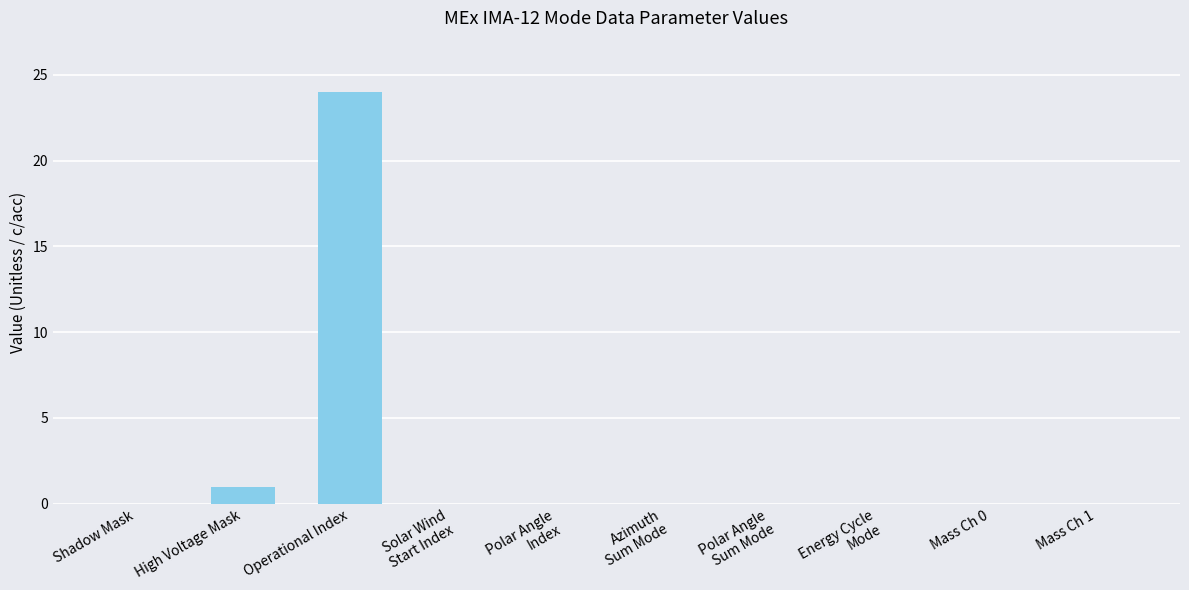

How many categories are shown in the chart?

10